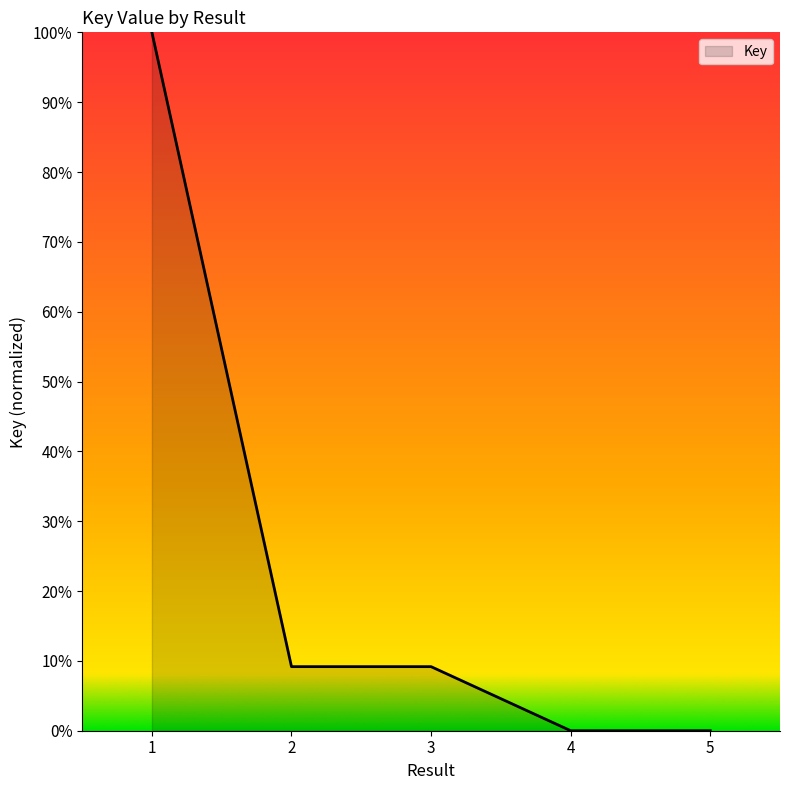

How many distinct data groups are displayed?

1